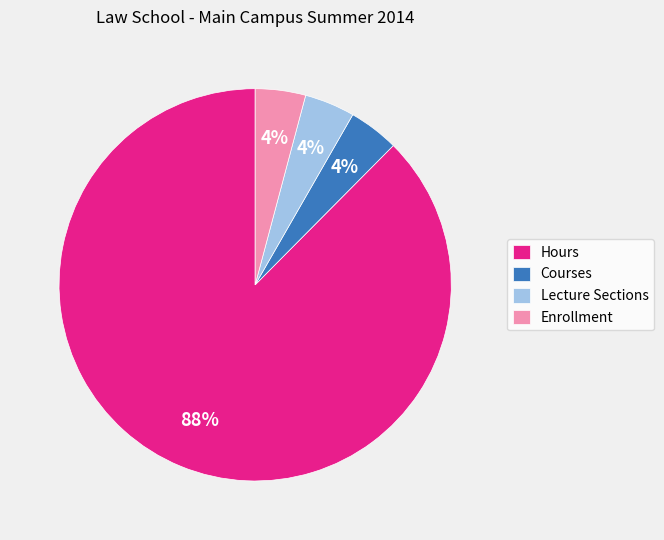

To the nearest percent, what is the average slice percentage?

25%